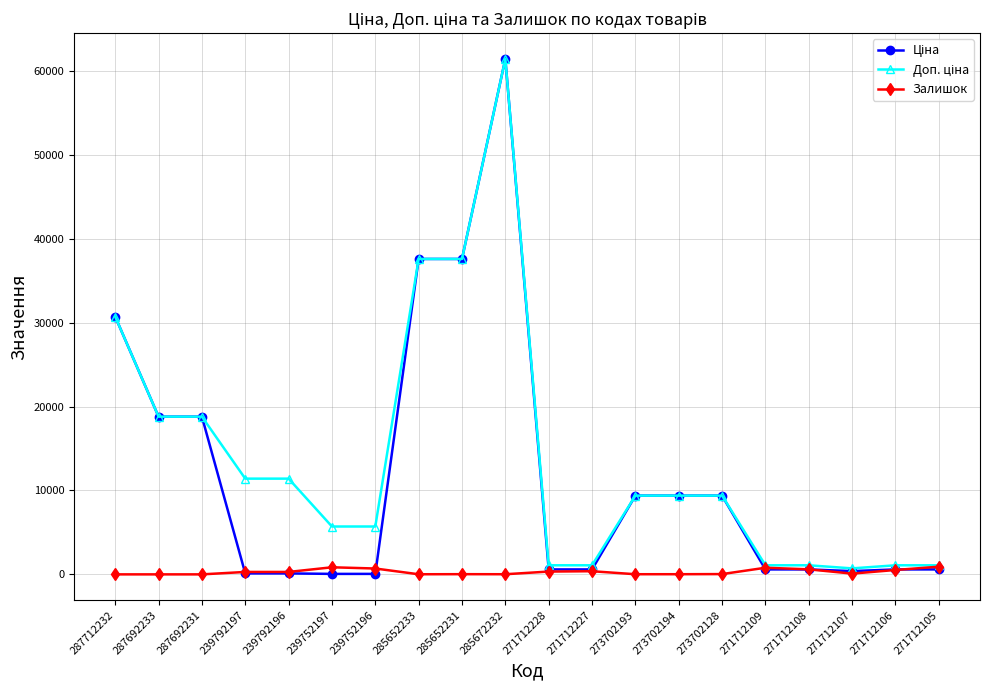

At which category does the chart reach its peak across all series?

285672232